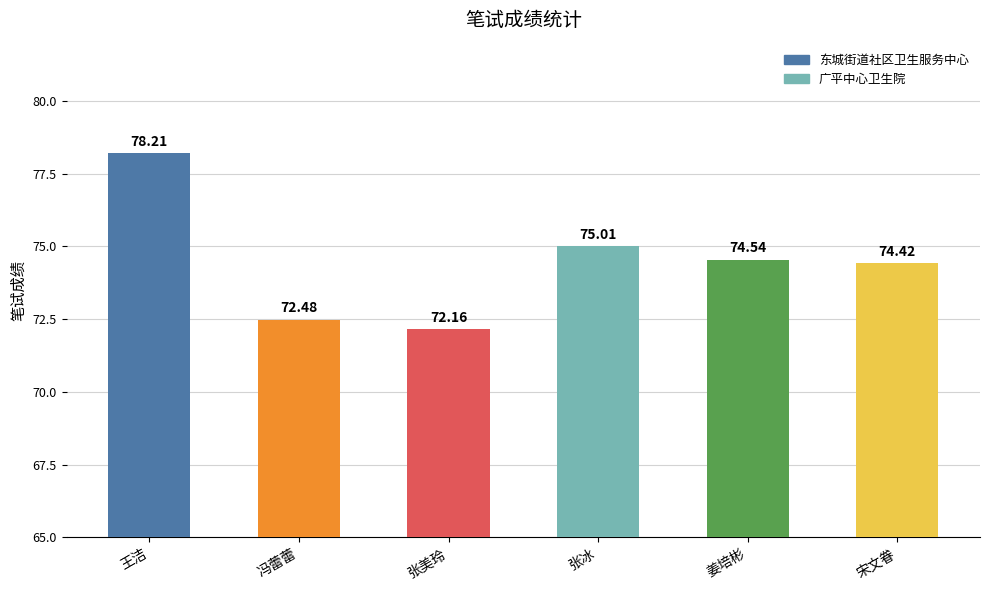

What is the label of the 1st bar from the right?

宋文眷